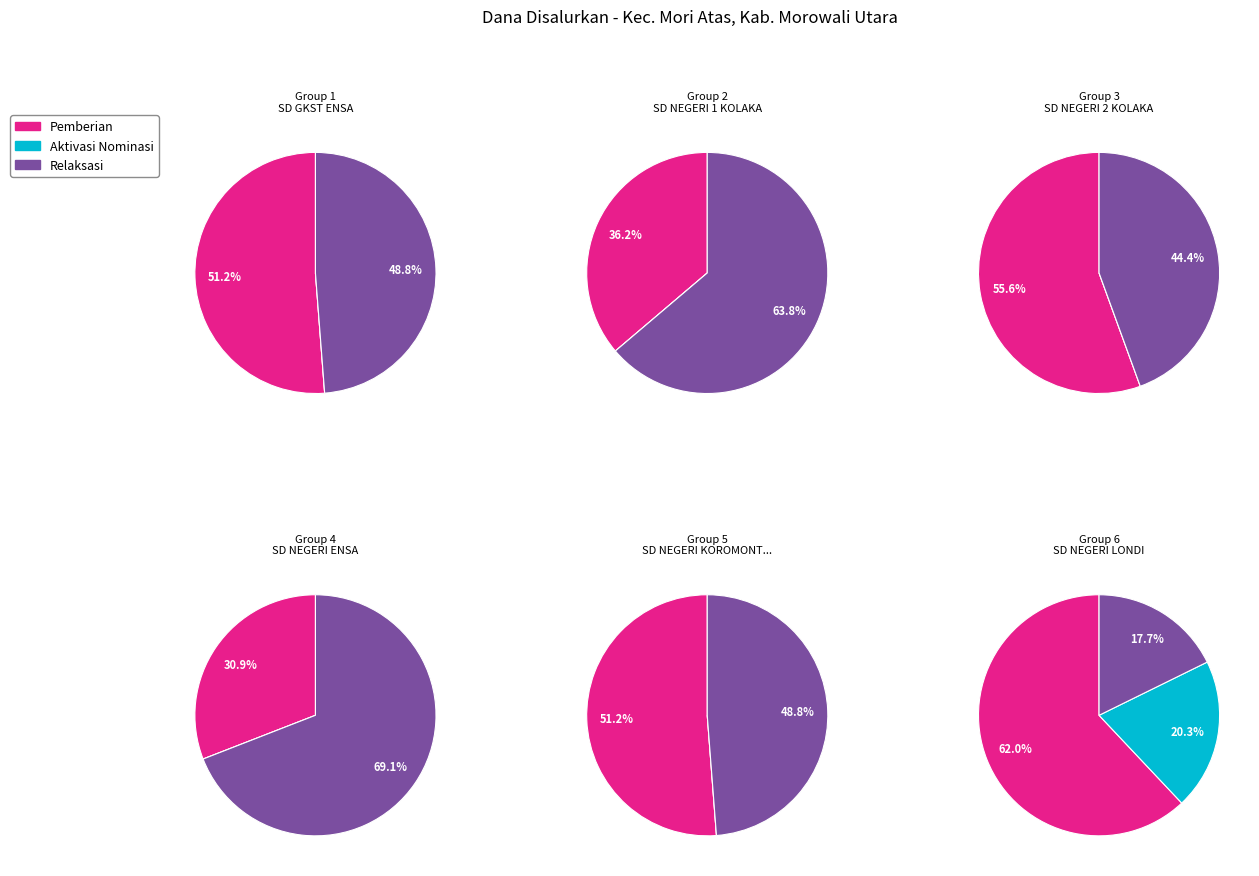

Between 11 and 6, which is larger?

11